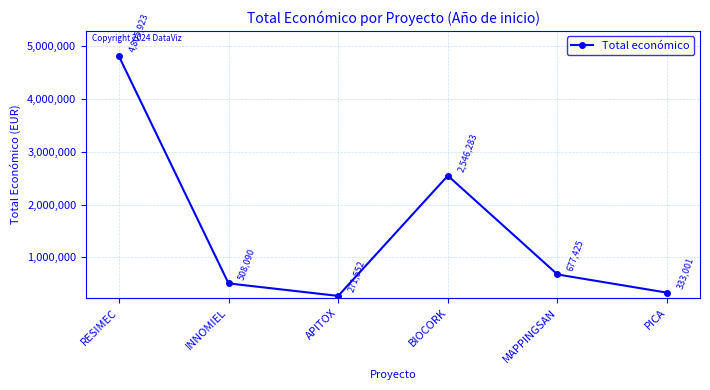

What is the ratio of the value at PICA to the value at RESIMEC?

0.1